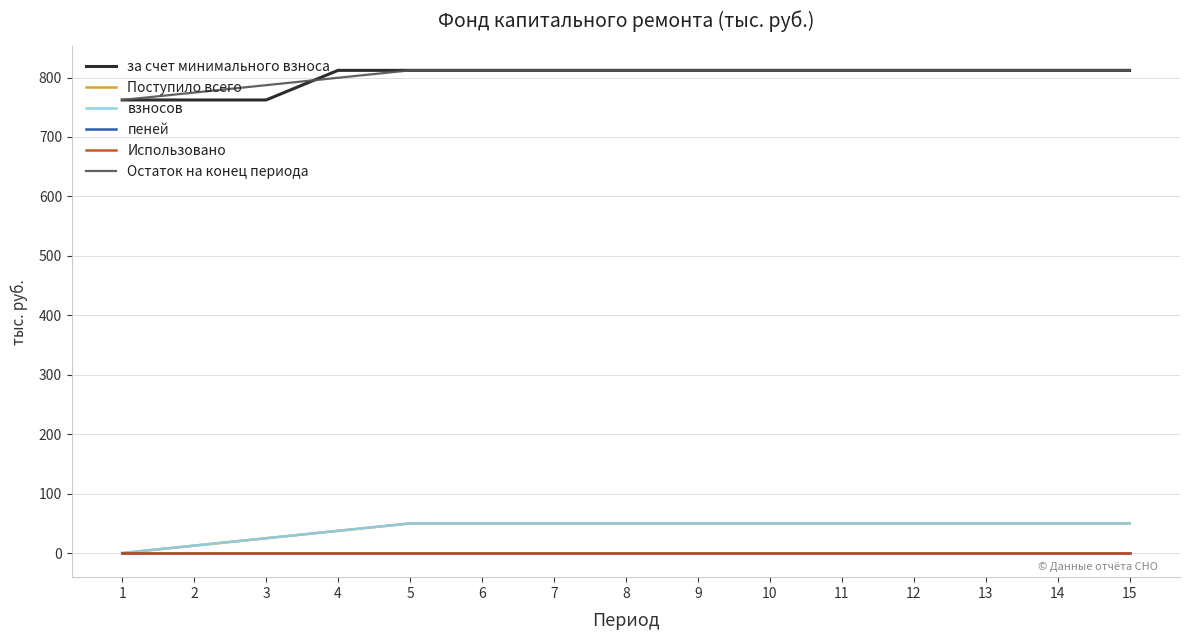

What is the maximum value shown in the chart?

812.0